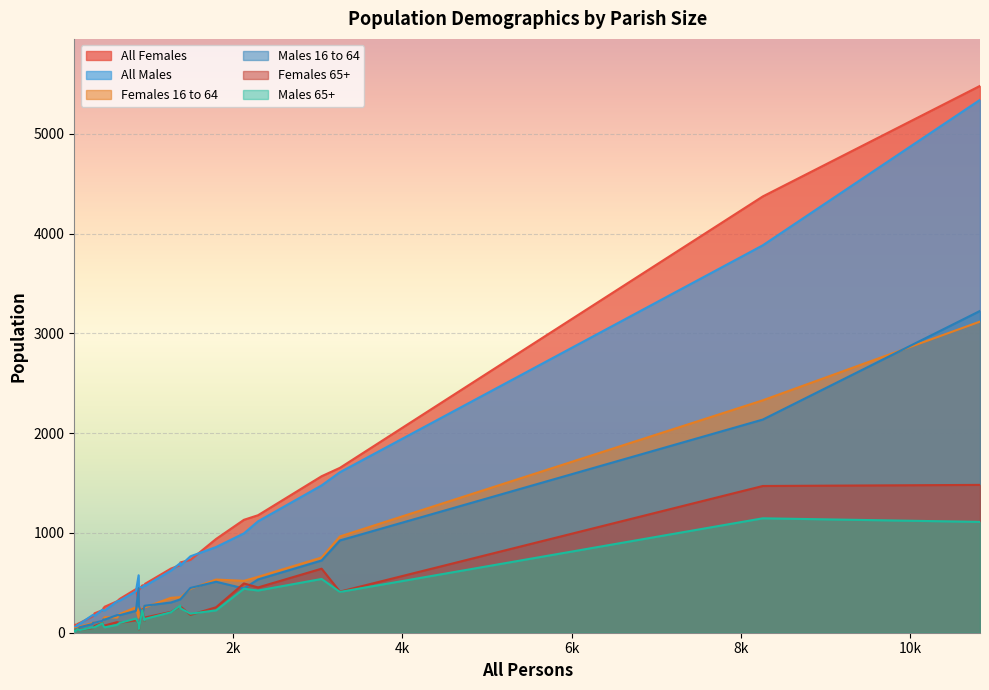

Where does the All Males series first go above 458?

3